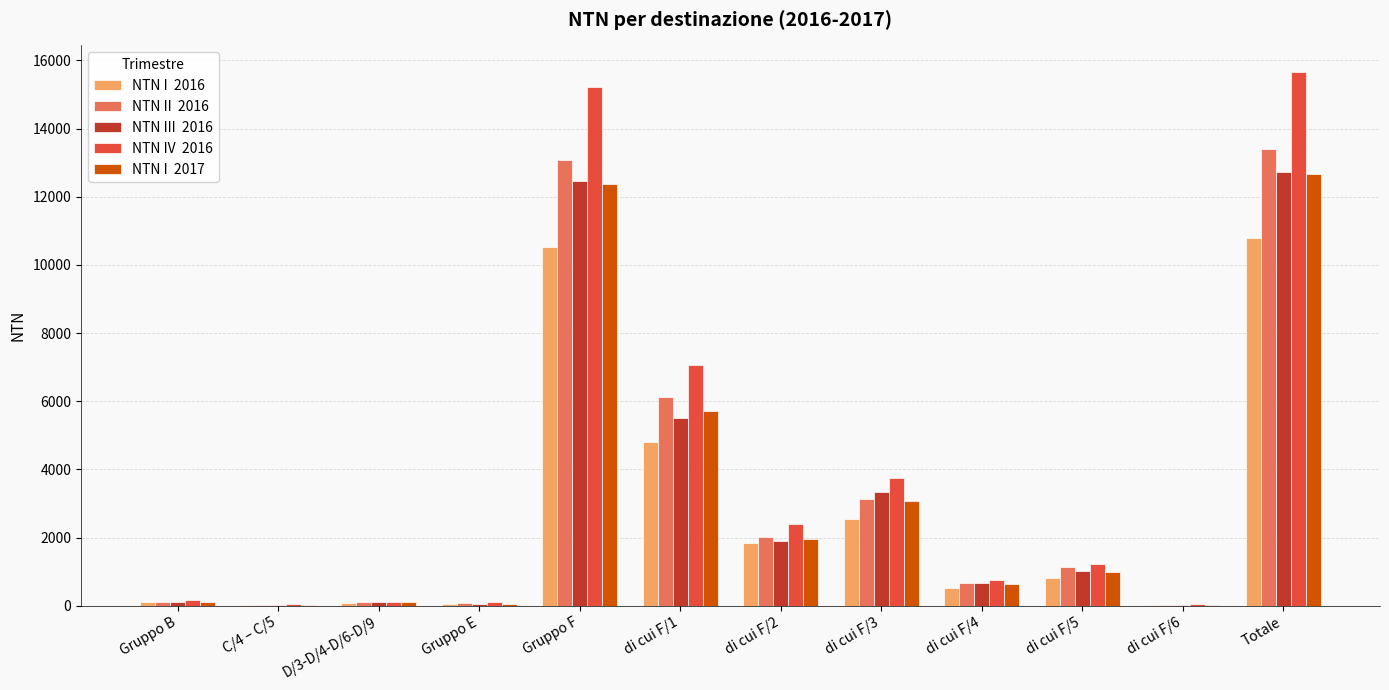

What is the total value across all series at di cui F/3?

15802.1